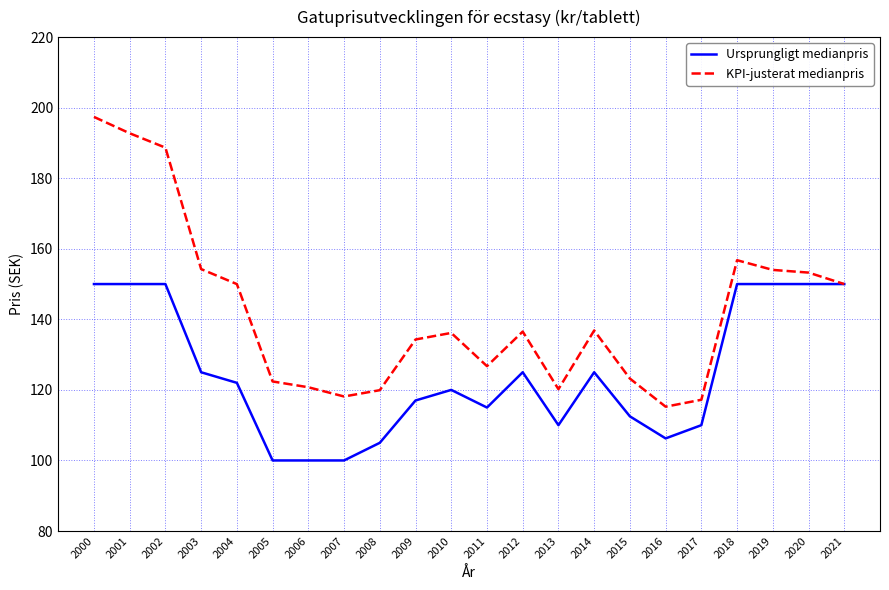

True or false: KPI-justerat medianpris has a value of 126.7 at 2011.

True